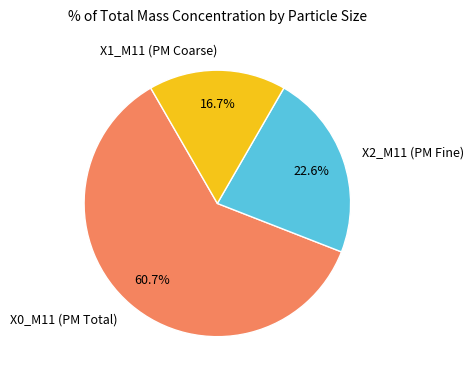

Rank the categories by value from lowest to highest.

X1_M11 (PM Coarse), X2_M11 (PM Fine), X0_M11 (PM Total)